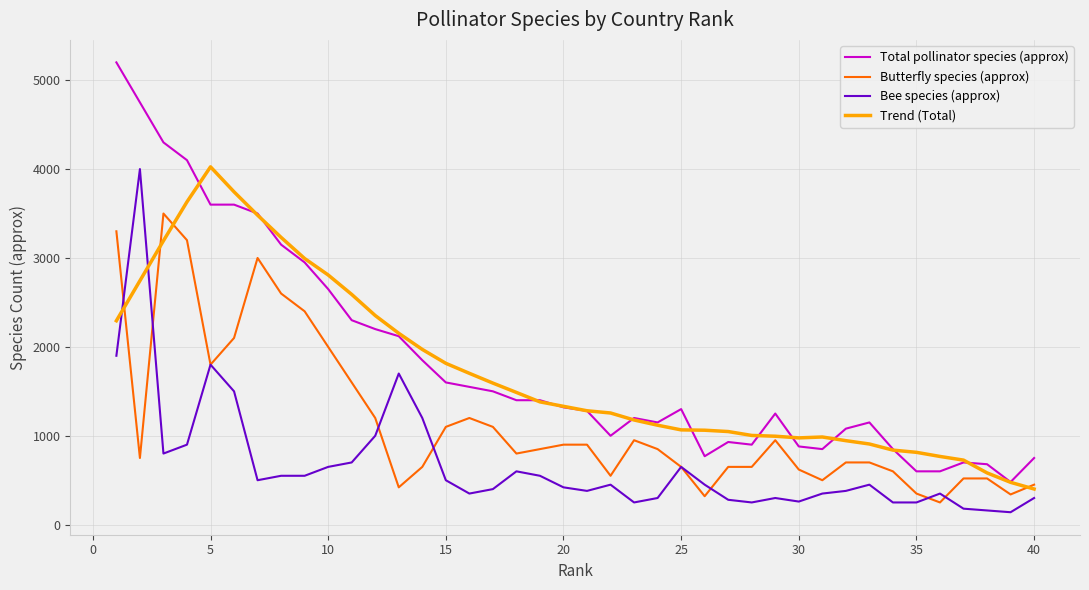

What are all the series names shown in the legend?

Total pollinator species (approx), Butterfly species (approx), Bee species (approx), Trend (Total)